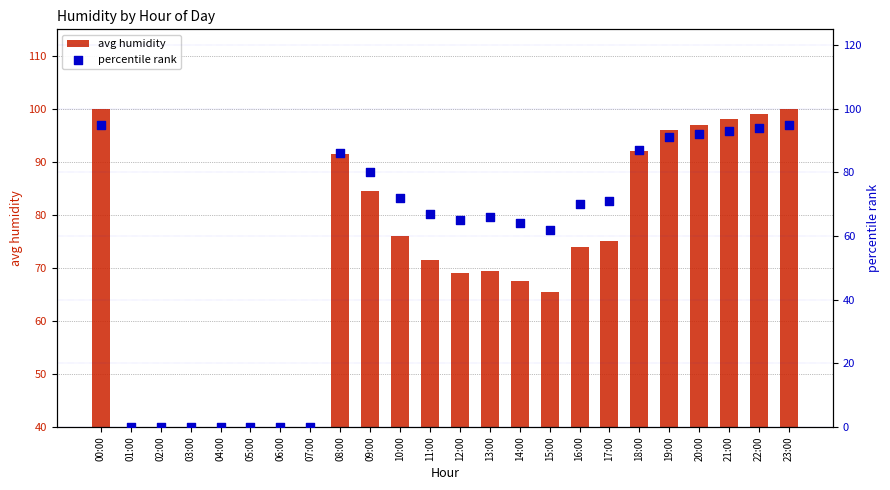

Which series has the widest spread of Y values?

avg humidity